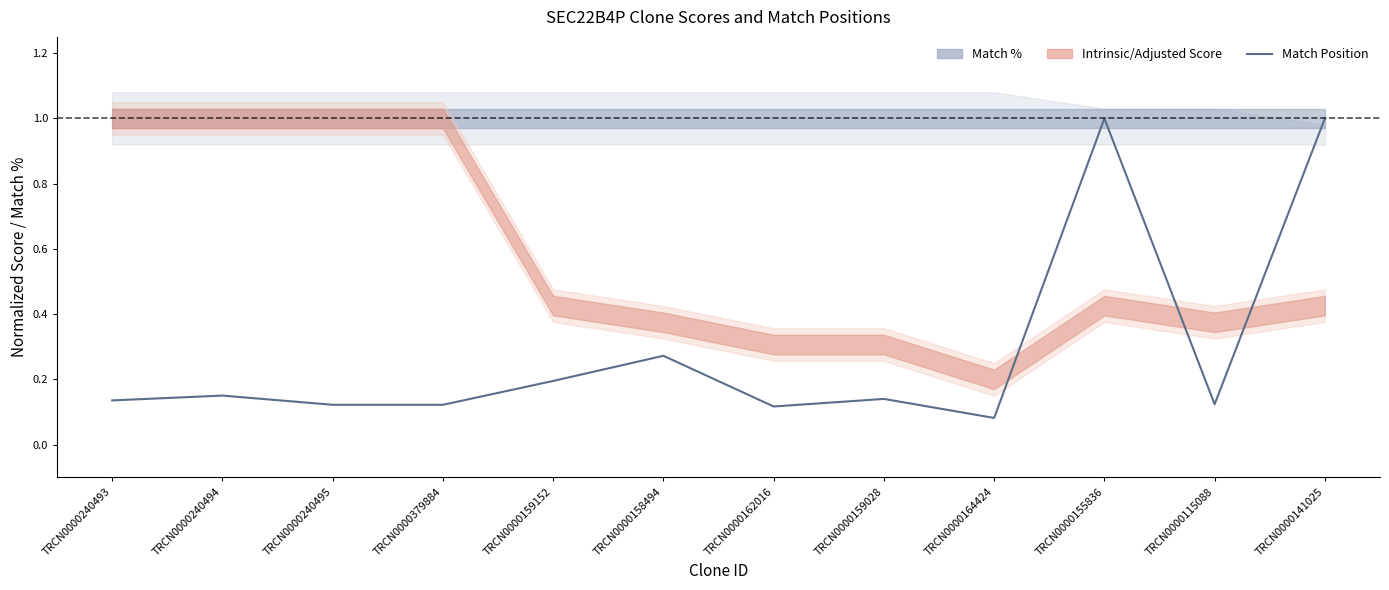

Reading left to right, list all the values displayed in this chart.

TRCN0000240493=0.1	TRCN0000240494=0.2	TRCN0000240495=0.1	TRCN0000379884=0.1	TRCN0000159152=0.2	TRCN0000158494=0.3	TRCN0000162016=0.1	TRCN0000159028=0.1	TRCN0000164424=0.1	TRCN0000155836=1.0	TRCN0000115088=0.1	TRCN0000141025=1.0